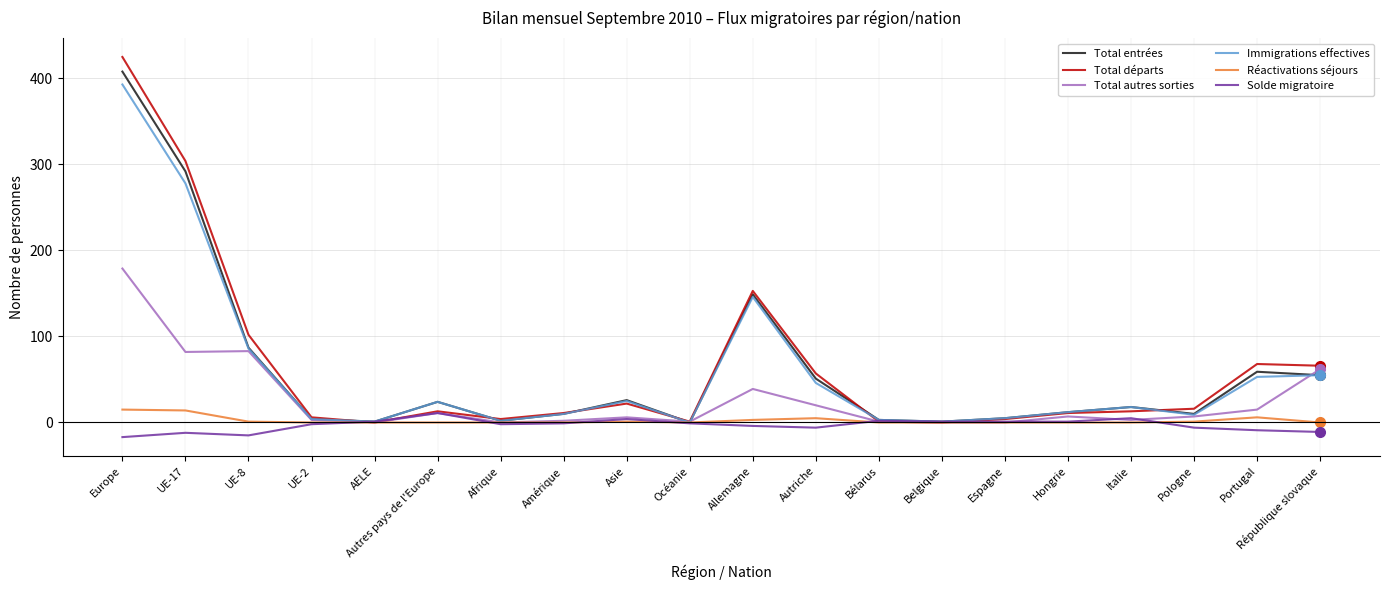

Which series has the largest range (max minus min)?

Total départs